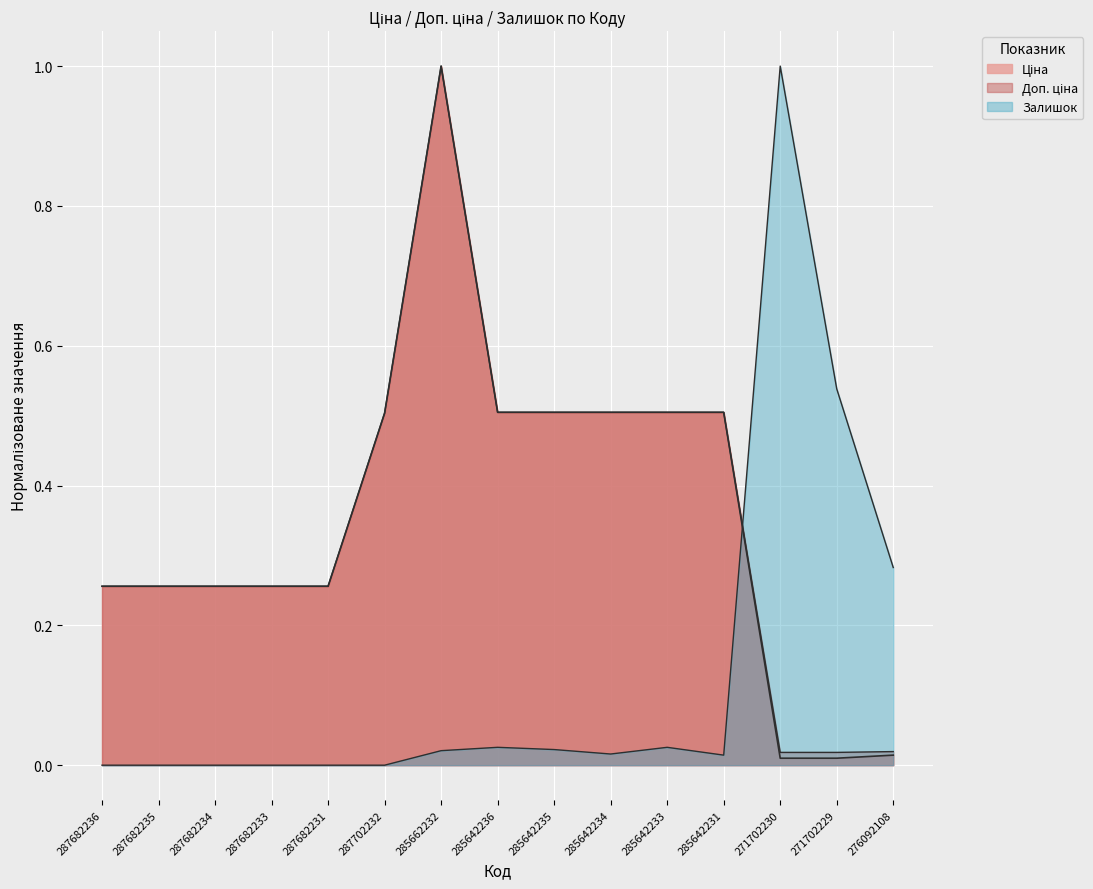

True or false: Доп. ціна has a value of 0.0 at 276092108.

True